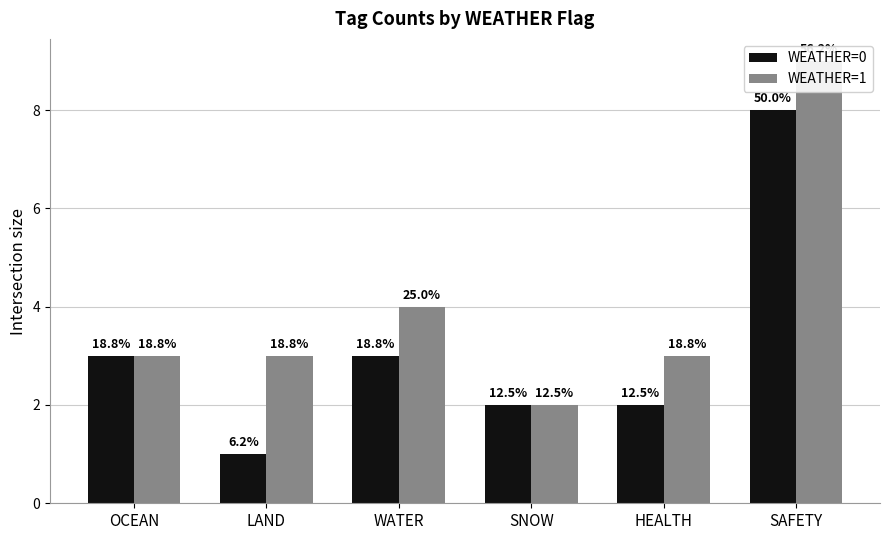

What is the label of the 5th bar from the left?

HEALTH